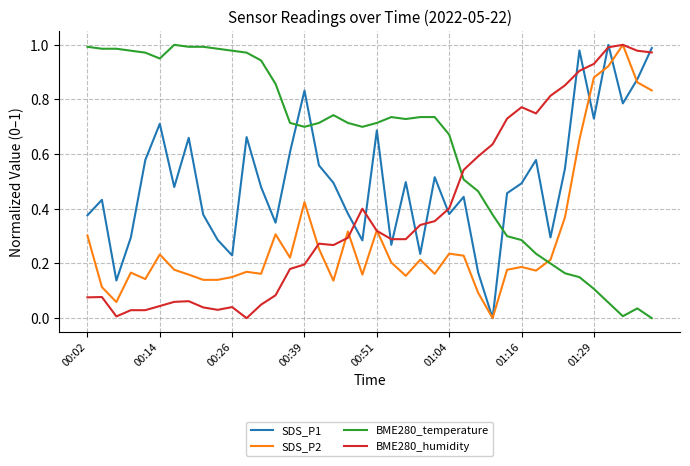

True or false: SDS_P1 and BME280_temperature intersect in this chart.

True